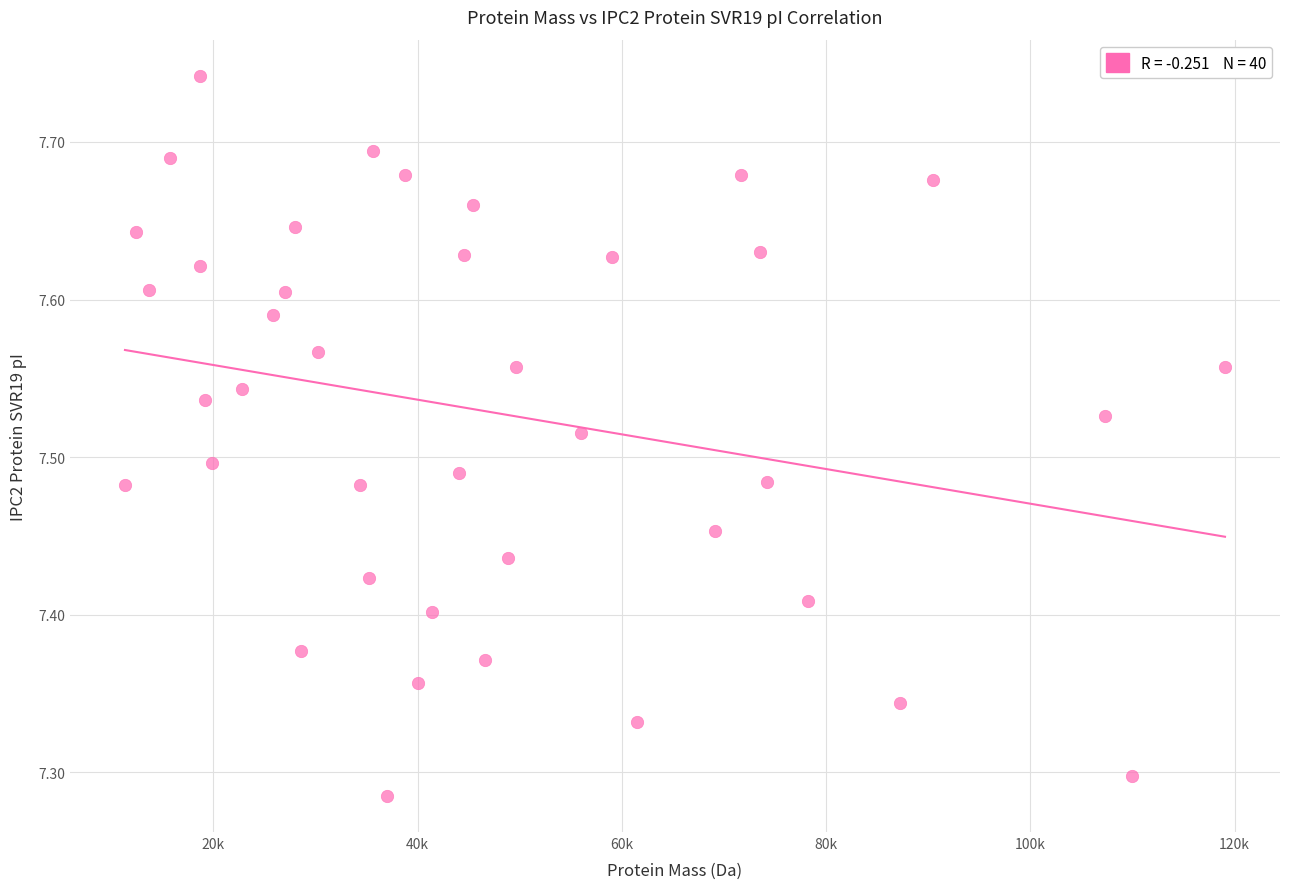

What is the range of Y values (max minus min)?

0.5